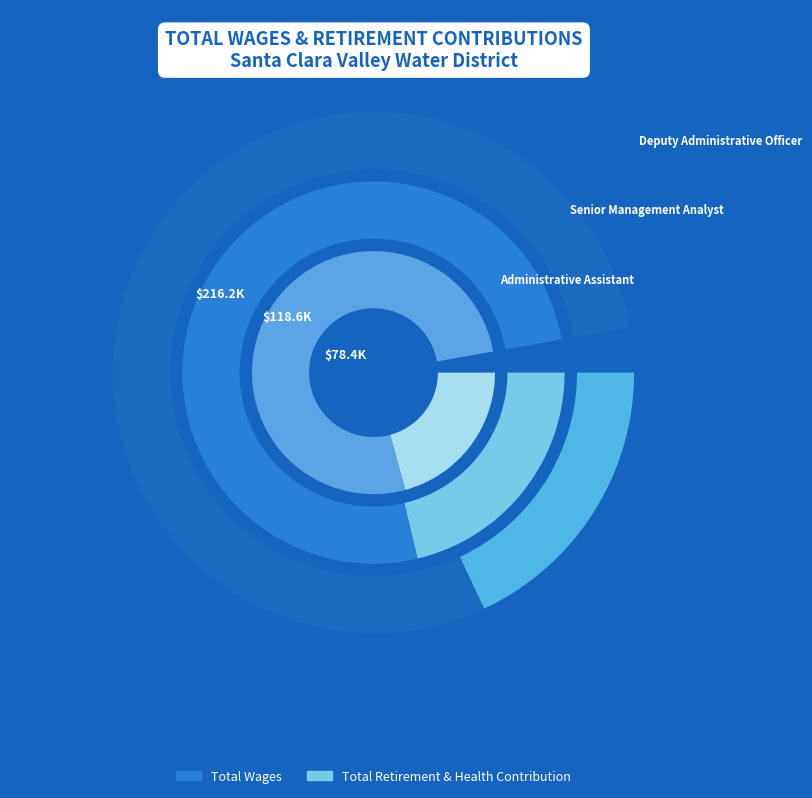

Reading left to right, list all the values displayed in this chart.

Total Wages: Deputy Administrative Officer=216176	Senior Management Analyst=118630	Administrative Assistant=78408
Total Retirement & Health Contribution: Deputy Administrative Officer=50973	Senior Management Analyst=34519	Administrative Assistant=22117